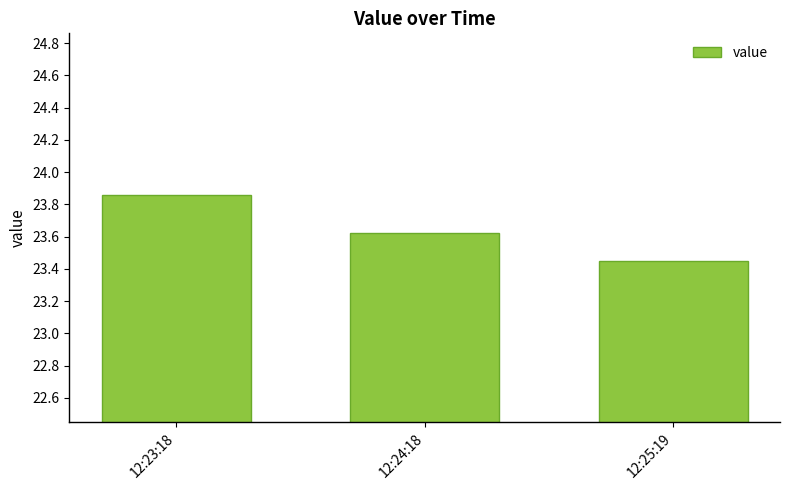

How many bars are there in total?

3